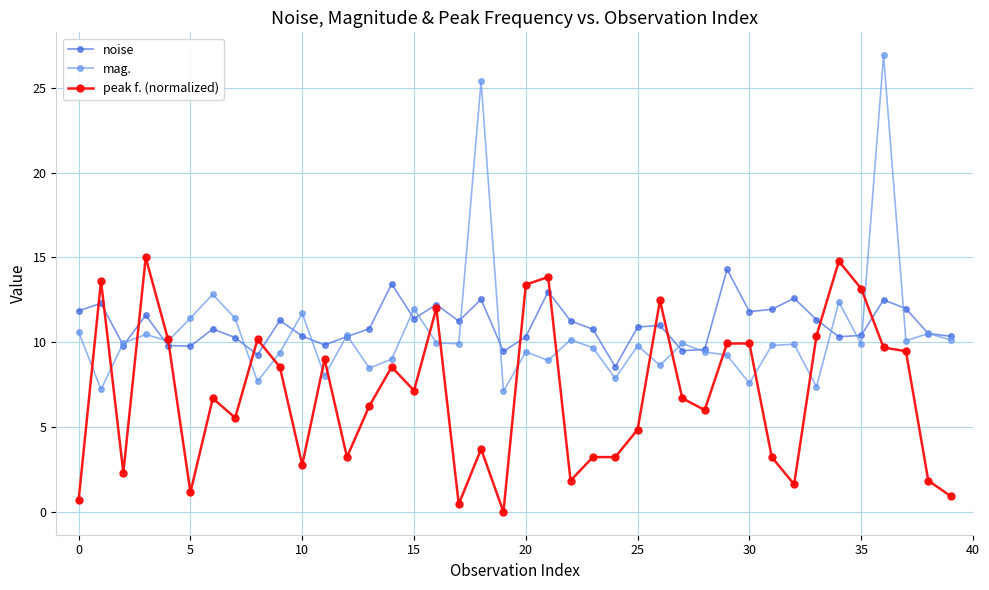

What is the sum of all mag. values?

420.7